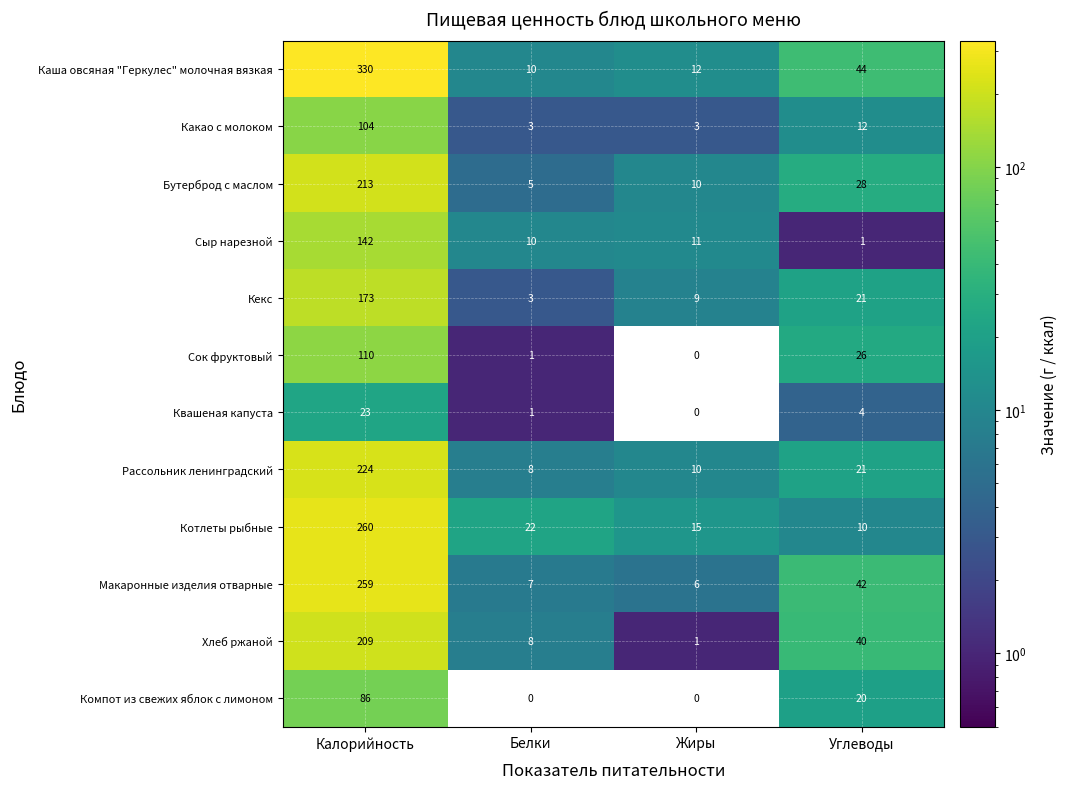

Which series has the largest range (max minus min)?

Каша овсяная "Геркулес" молочная вязкая